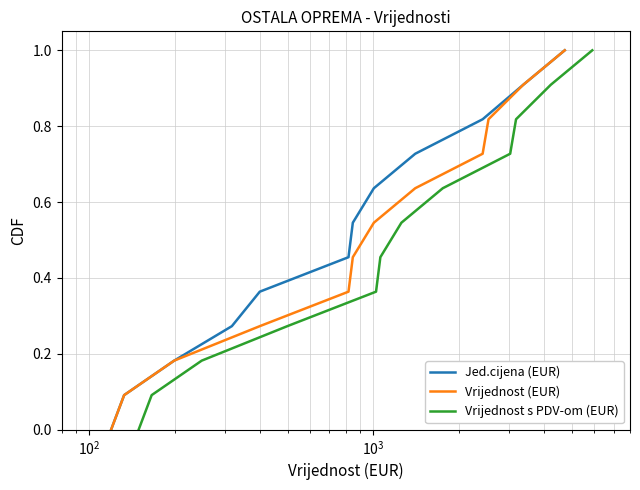

True or false: Jed.cijena (EUR) has a value of 0.1 at $\mathdefault{10^{3}}$.

False